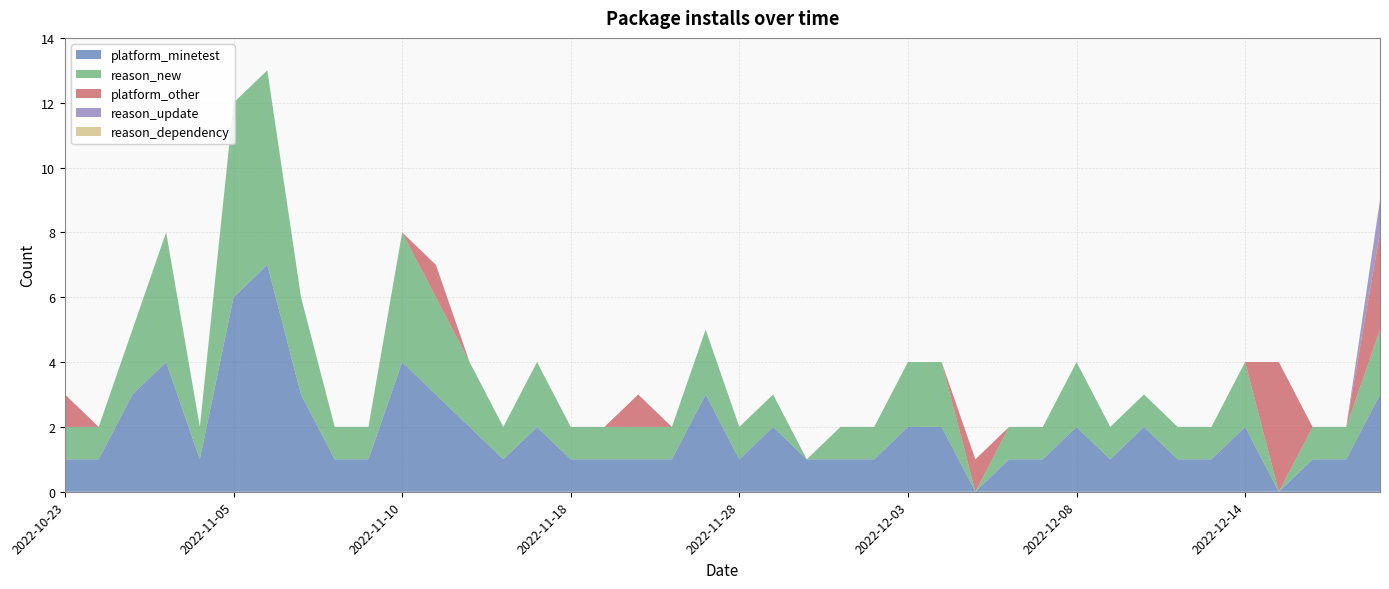

Reading left to right, transcribe all the data shown in this chart.

platform_minetest: 1	1	3	4	1	6	7	3	1	1	4	3	2	1	2	1	1	1	1	3	1	2	1	1	1	2	2	0	1	1	2	1	2	1	1	2	0	1	1	3
reason_new: 1	1	2	4	1	6	6	3	1	1	4	3	2	1	2	1	1	1	1	2	1	1	0	1	1	2	2	0	1	1	2	1	1	1	1	2	0	1	1	2
platform_other: 1	0	0	0	0	0	0	0	0	0	0	1	0	0	0	0	0	1	0	0	0	0	0	0	0	0	0	1	0	0	0	0	0	0	0	0	4	0	0	3
reason_update: 0	0	0	0	0	0	0	0	0	0	0	0	0	0	0	0	0	0	0	0	0	0	0	0	0	0	0	0	0	0	0	0	0	0	0	0	0	0	0	1
reason_dependency: 0	0	0	0	0	0	0	0	0	0	0	0	0	0	0	0	0	0	0	0	0	0	0	0	0	0	0	0	0	0	0	0	0	0	0	0	0	0	0	0